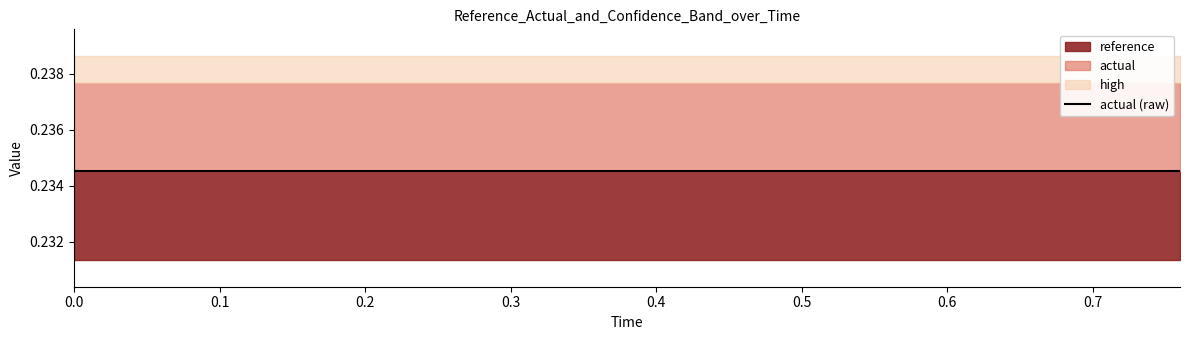

Reading left to right, list all the values displayed in this chart.

reference: 0.2	0.2	0.2	0.2	0.2	0.2	0.2	0.2	0.2	0.2	0.2	0.2	0.2	0.2	0.2	0.2	0.2	0.2	0.2	0.2
actual: 0.2	0.2	0.2	0.2	0.2	0.2	0.2	0.2	0.2	0.2	0.2	0.2	0.2	0.2	0.2	0.2	0.2	0.2	0.2	0.2
high: 0.2	0.2	0.2	0.2	0.2	0.2	0.2	0.2	0.2	0.2	0.2	0.2	0.2	0.2	0.2	0.2	0.2	0.2	0.2	0.2
low: 0.2	0.2	0.2	0.2	0.2	0.2	0.2	0.2	0.2	0.2	0.2	0.2	0.2	0.2	0.2	0.2	0.2	0.2	0.2	0.2
actual (raw): 0.2	0.2	0.2	0.2	0.2	0.2	0.2	0.2	0.2	0.2	0.2	0.2	0.2	0.2	0.2	0.2	0.2	0.2	0.2	0.2